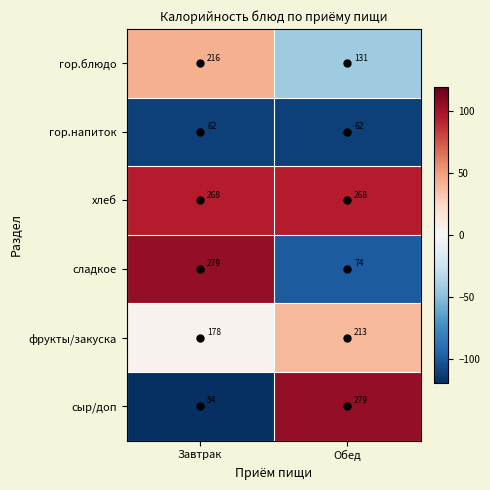

What is the difference between the maximum and minimum values in the сыр/доп series?

225